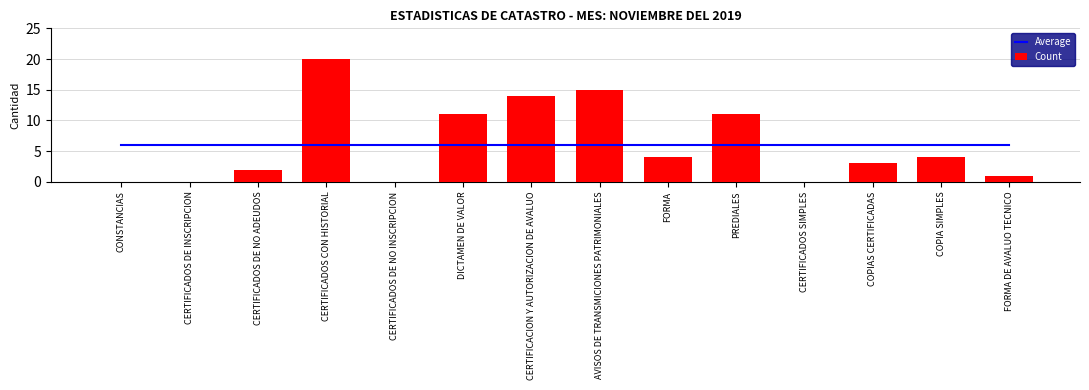

What is the greatest value displayed?

20.0